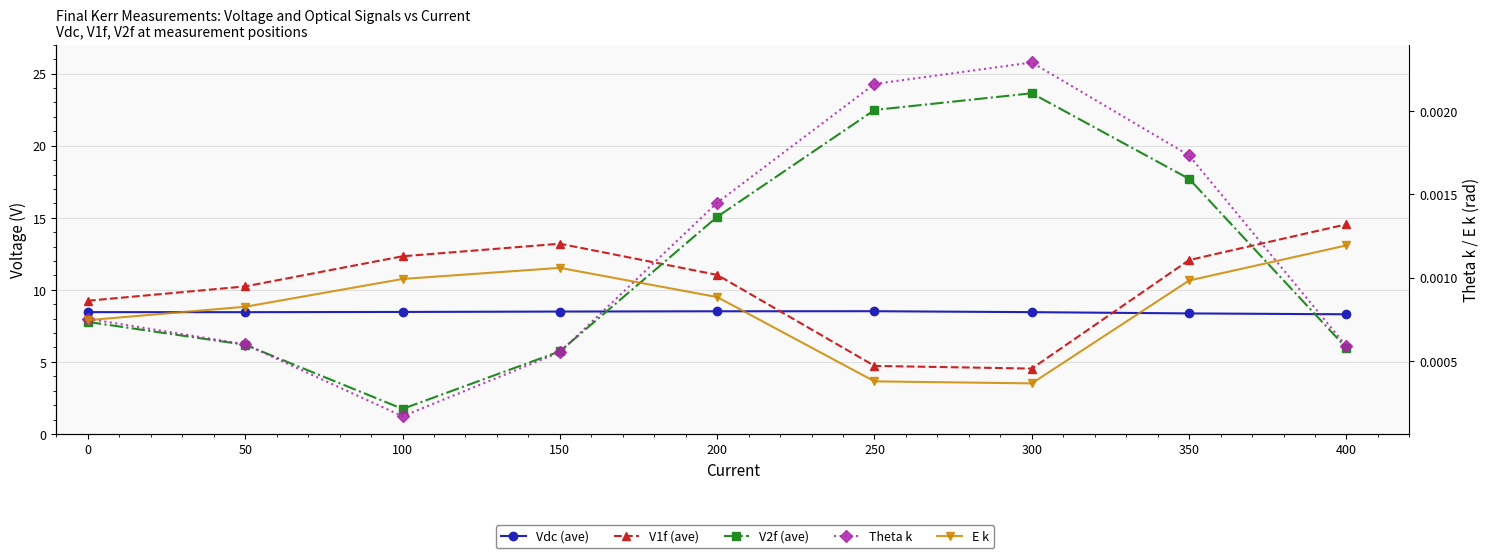

In V2f (ave), how many points are higher than both neighbors (excluding endpoints)?

1